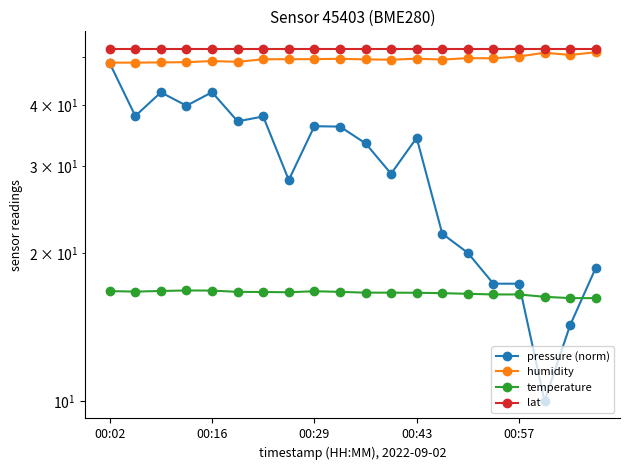

True or false: lat and humidity cross at least once.

False